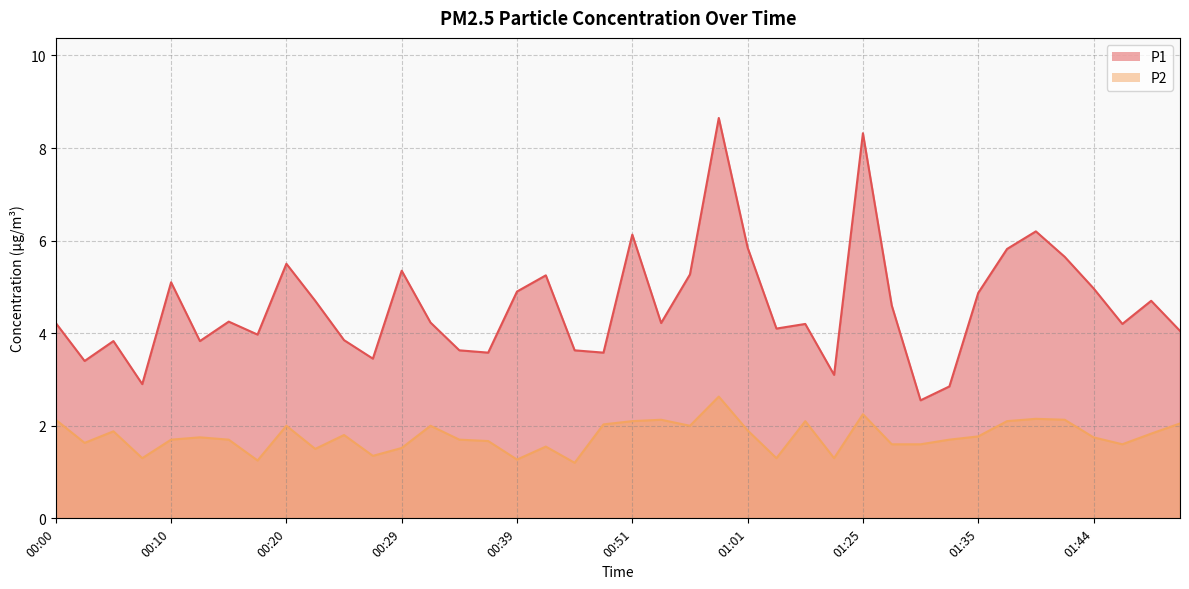

Rank the series at 01:44 from highest to lowest value.

P1, P2